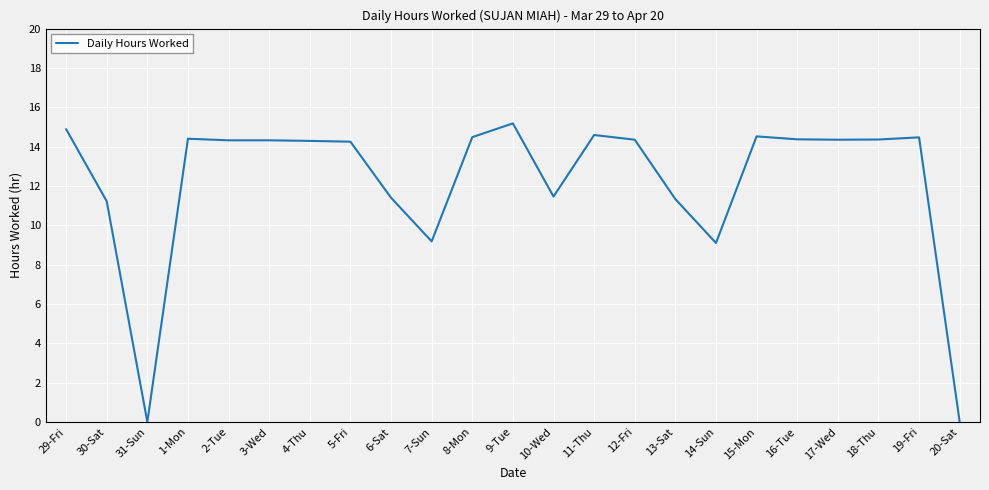

At which label does the data first exceed 14?

29-Fri